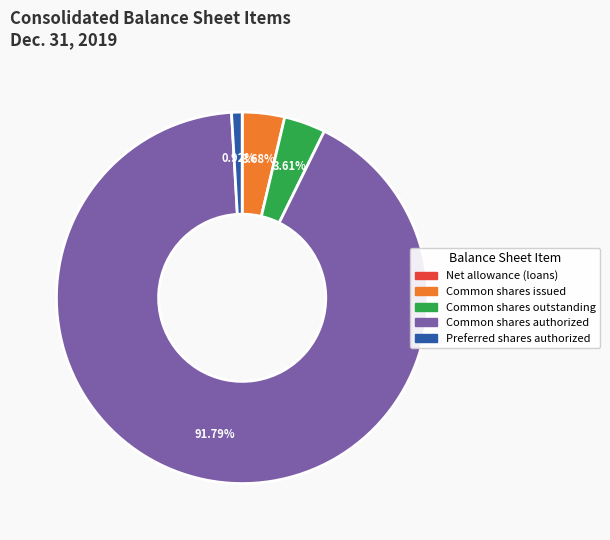

Is there a majority slice in this chart?

Yes